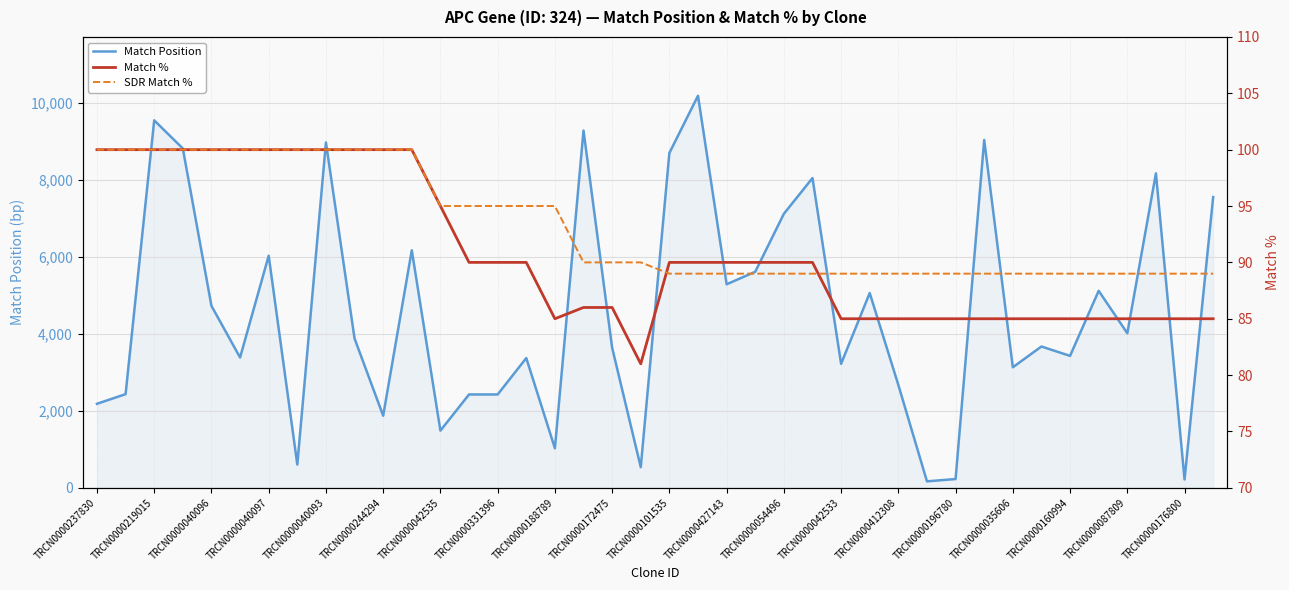

What is the sum of the SDR Match % values at TRCN0000040093 and 29?

189